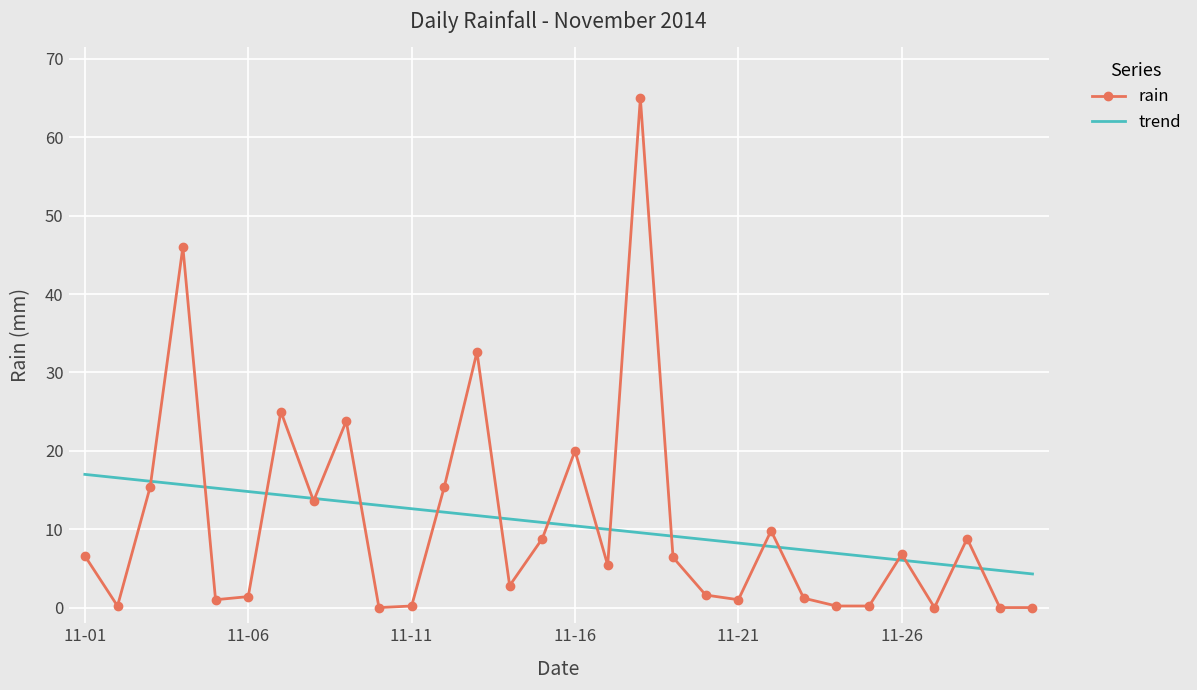

What is the lowest value of the trend series?

4.3